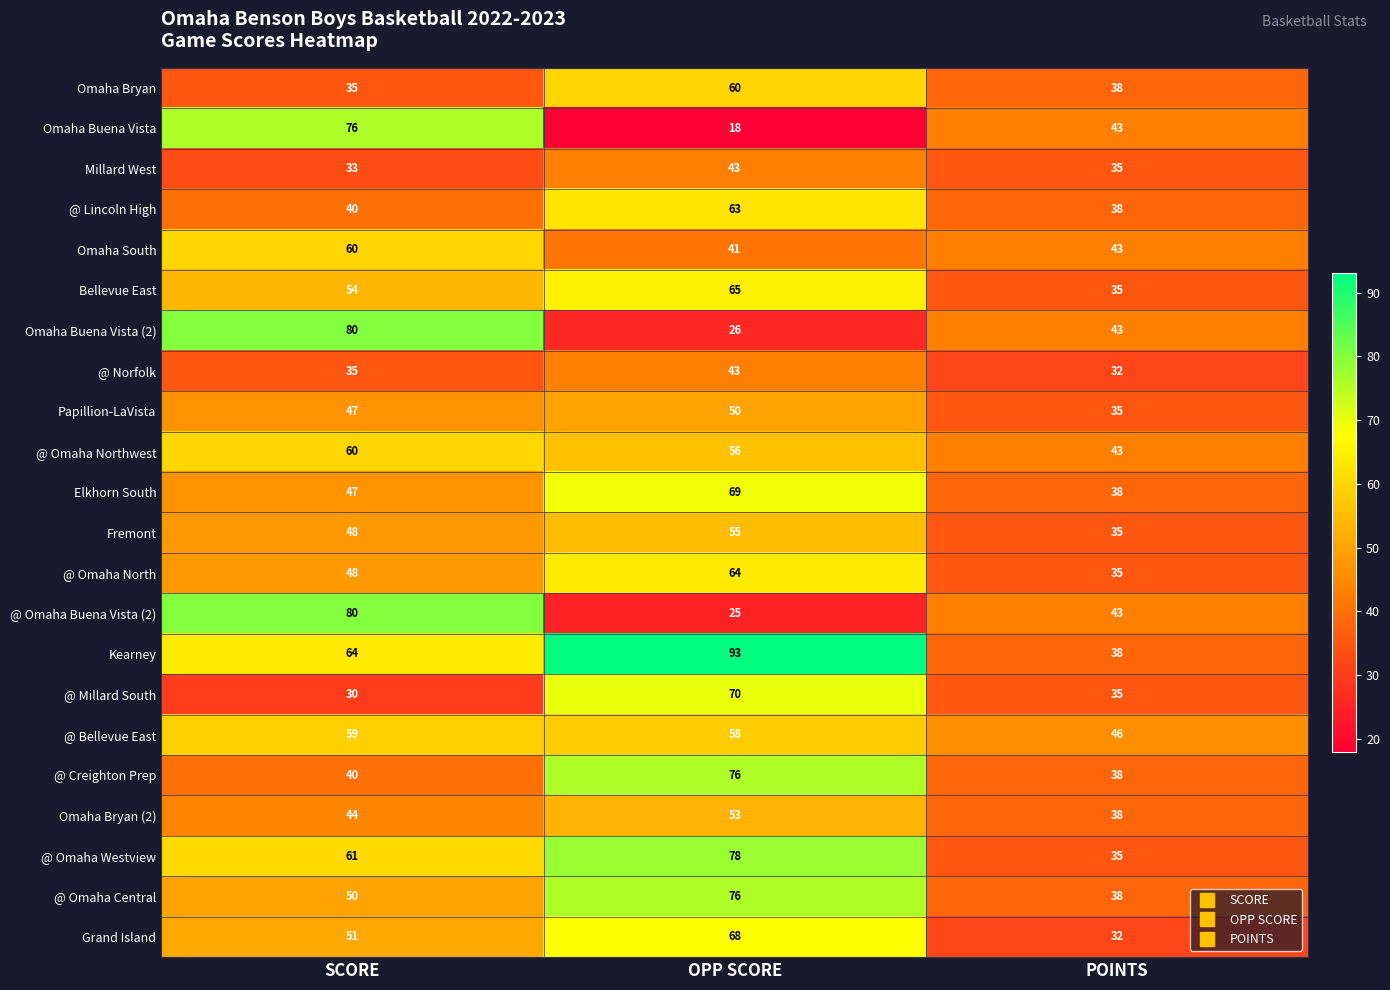

List the labels in order of Omaha Bryan (2) value, smallest first.

POINTS, SCORE, OPP SCORE